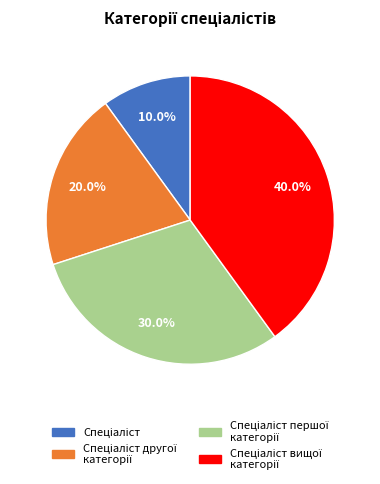

Does any single category account for the majority?

No